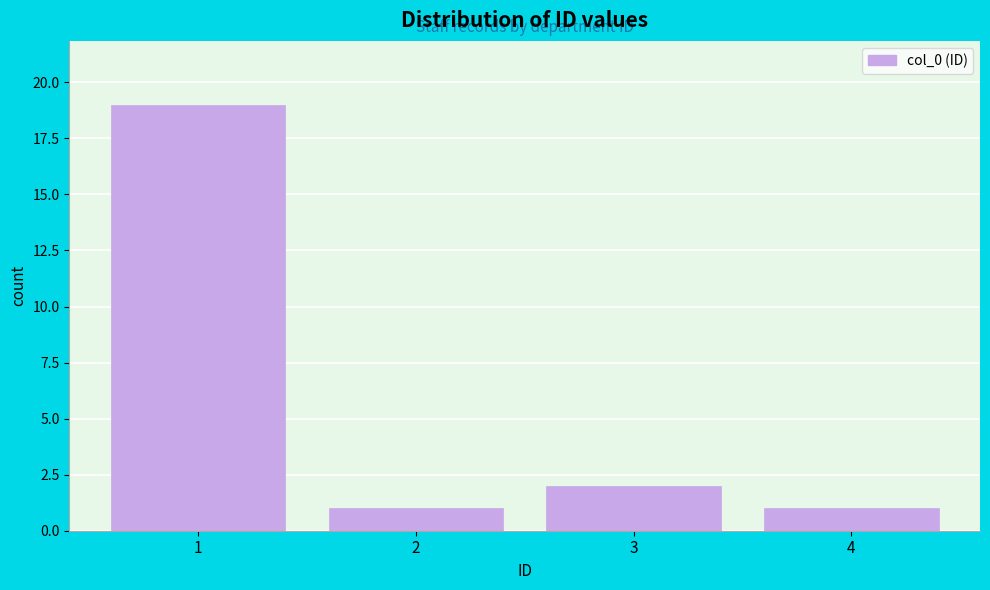

Reading left to right, transcribe this chart: for each bar, give the range it covers on the x-axis and its height. The values are not printed on the chart, so give them approximately, as read against the axis.

0.5 to 1.5: 19
1.5 to 2.5: 1
2.5 to 3.5: 2
3.5 to 4.5: 1